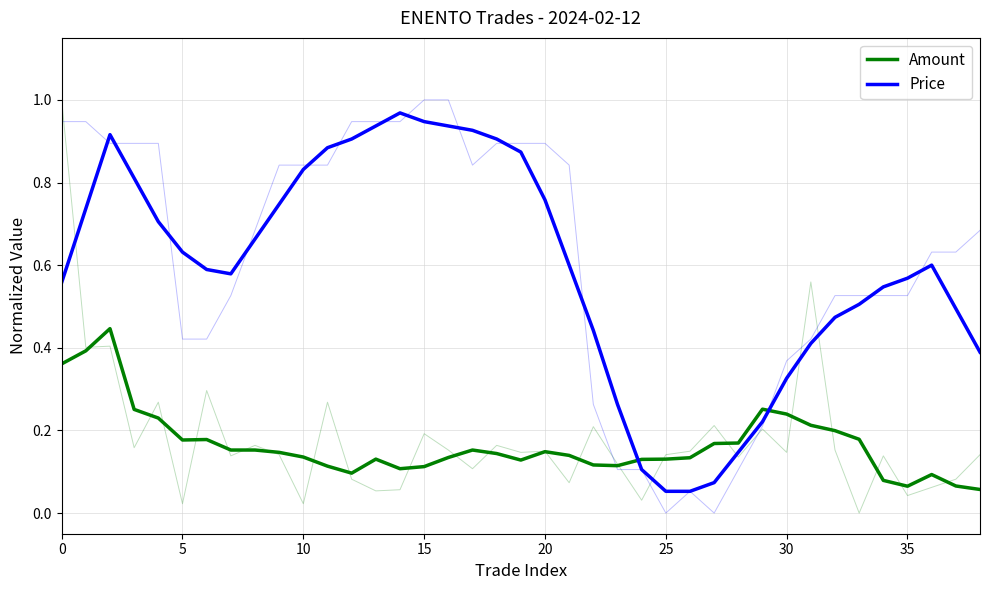

Does the chart have visible grid lines?

Yes